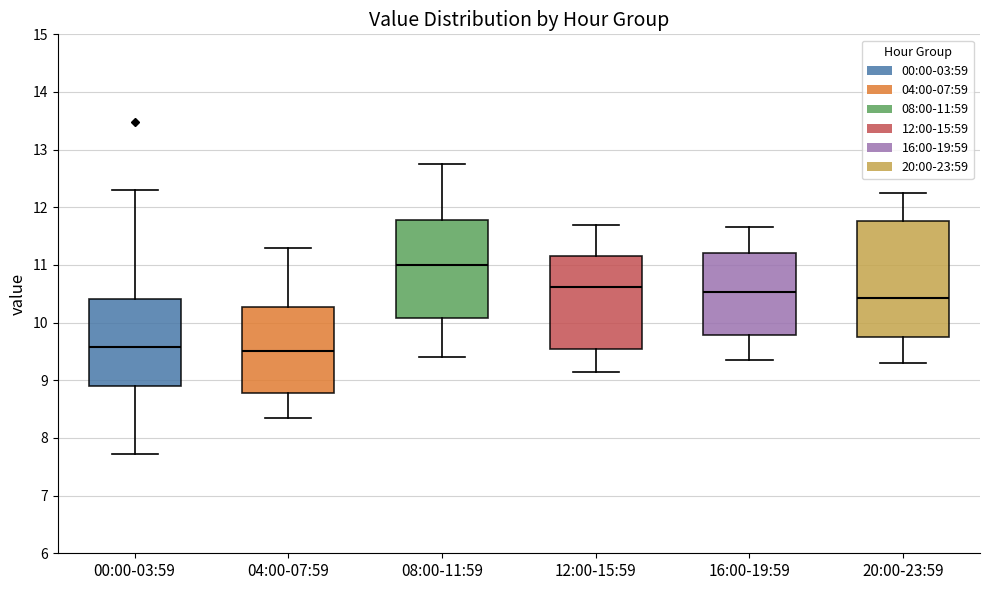

Reading left to right, transcribe this box plot: for each box, give where its median line is, the range the box spans, and where its two whiskers end, as read against the y-axis. The values are not printed on the chart, so give them approximately, as read against the axis.

00:00-03:59: median 9.6, box 8.9 to 10.4, whiskers 7.7 to 12.3
04:00-07:59: median 9.5, box 8.8 to 10.3, whiskers 8.4 to 11.3
08:00-11:59: median 11.0, box 10.1 to 11.8, whiskers 9.4 to 12.8
12:00-15:59: median 10.6, box 9.5 to 11.2, whiskers 9.2 to 11.7
16:00-19:59: median 10.5, box 9.8 to 11.2, whiskers 9.4 to 11.7
20:00-23:59: median 10.4, box 9.8 to 11.8, whiskers 9.3 to 12.3